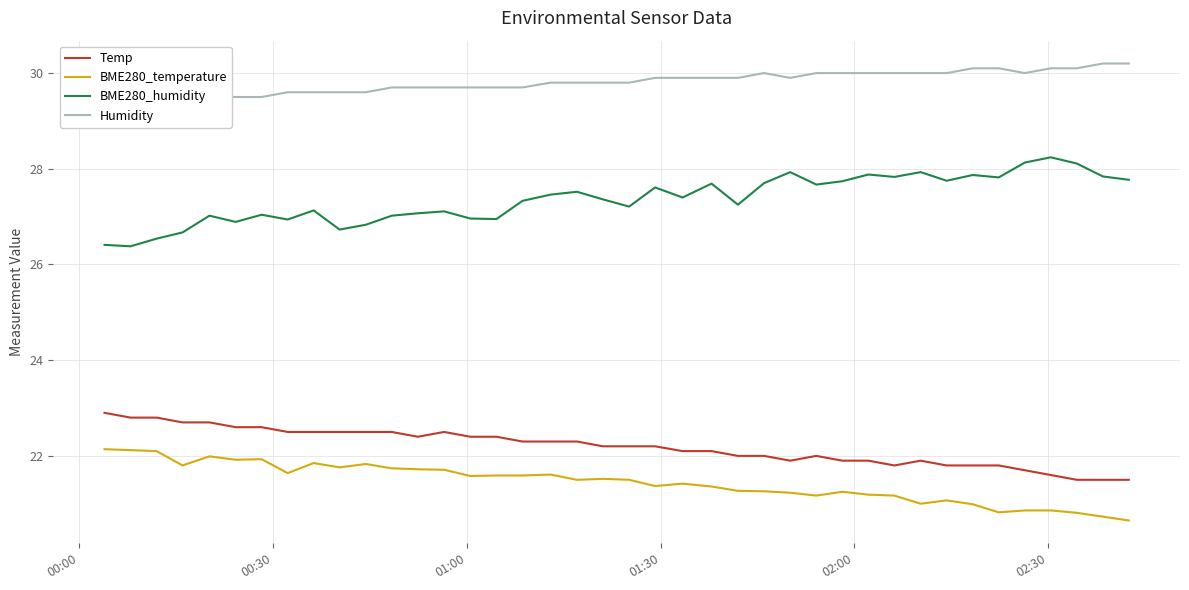

What are all the series names shown in the legend?

Temp, BME280_temperature, BME280_humidity, Humidity